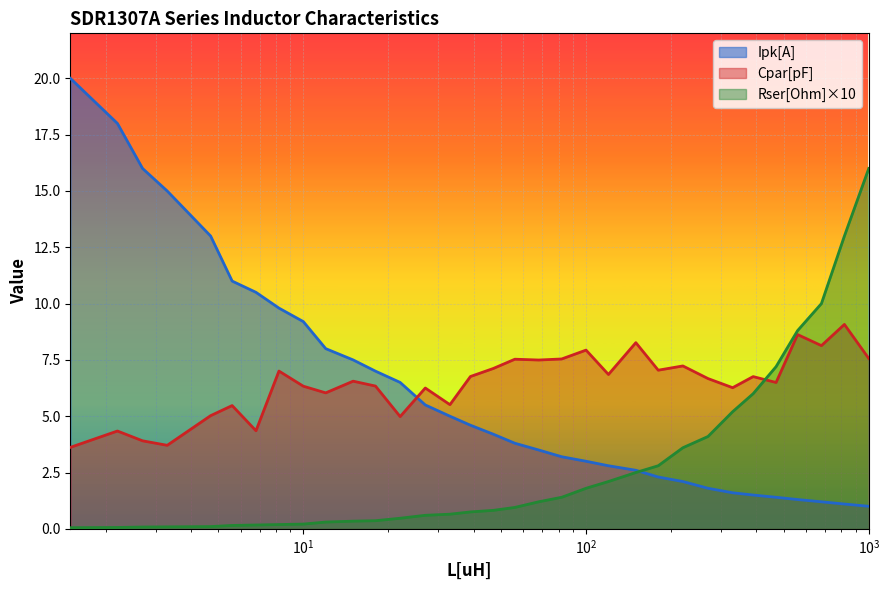

What is the difference between the Ipk[A] values at 470 and 330?

0.2